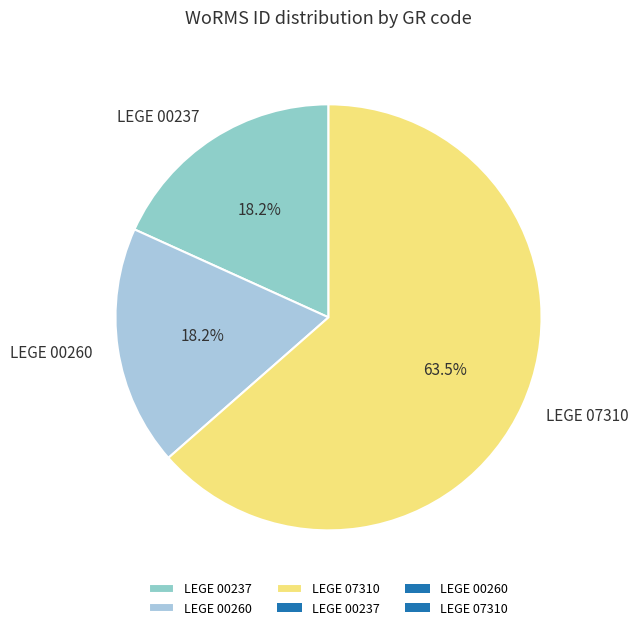

How many slices are in this pie chart?

3